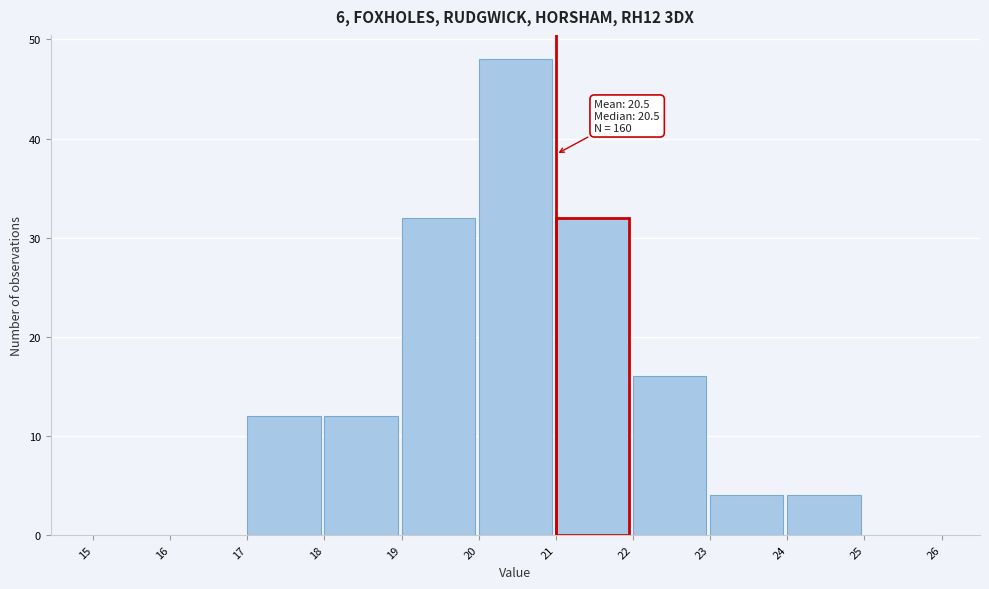

Which range on the x-axis has the tallest bar?

20 to 21